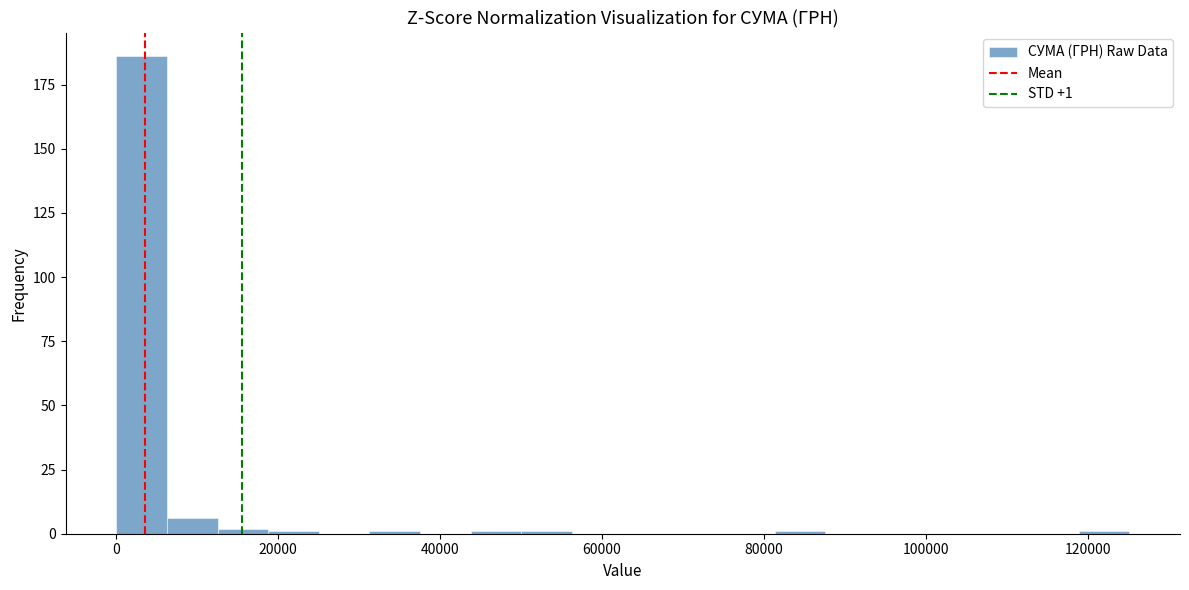

Read against the x-axis, roughly where is the centre of the tallest bar?

4000